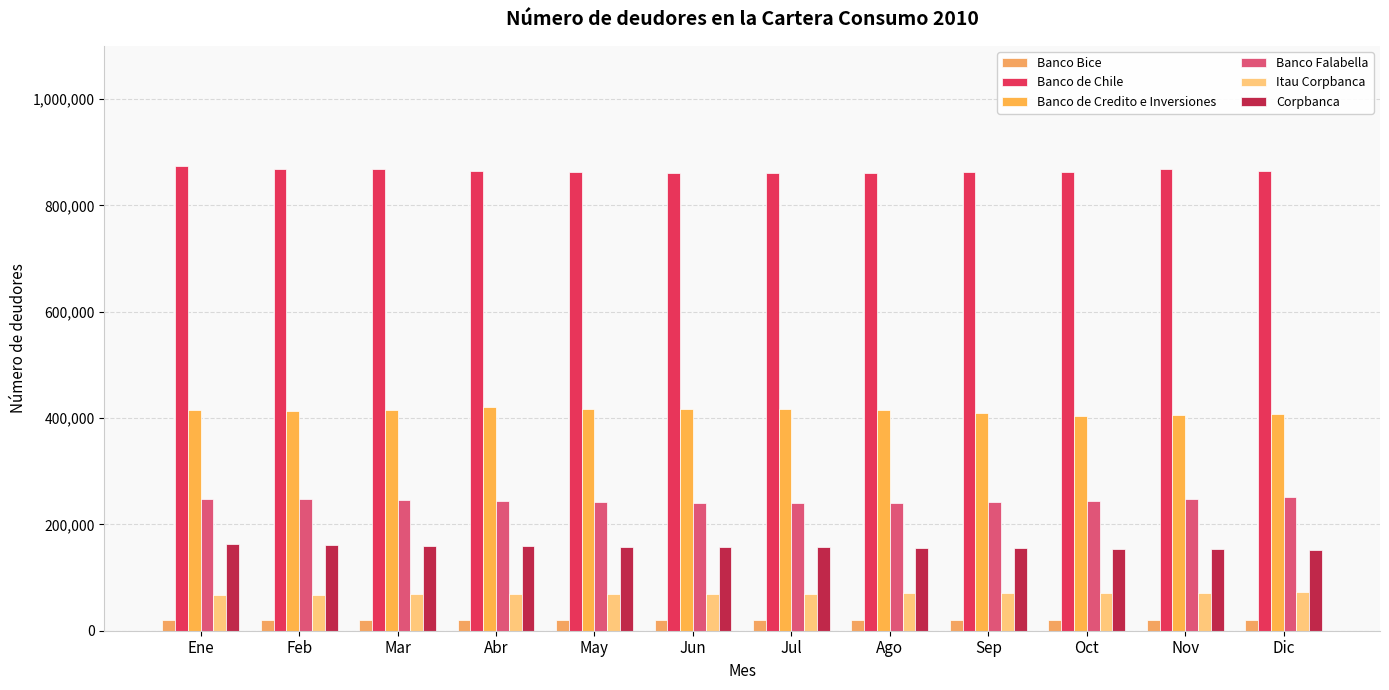

What is the approximate value of Banco Bice at Dic, to the nearest 50?

20500